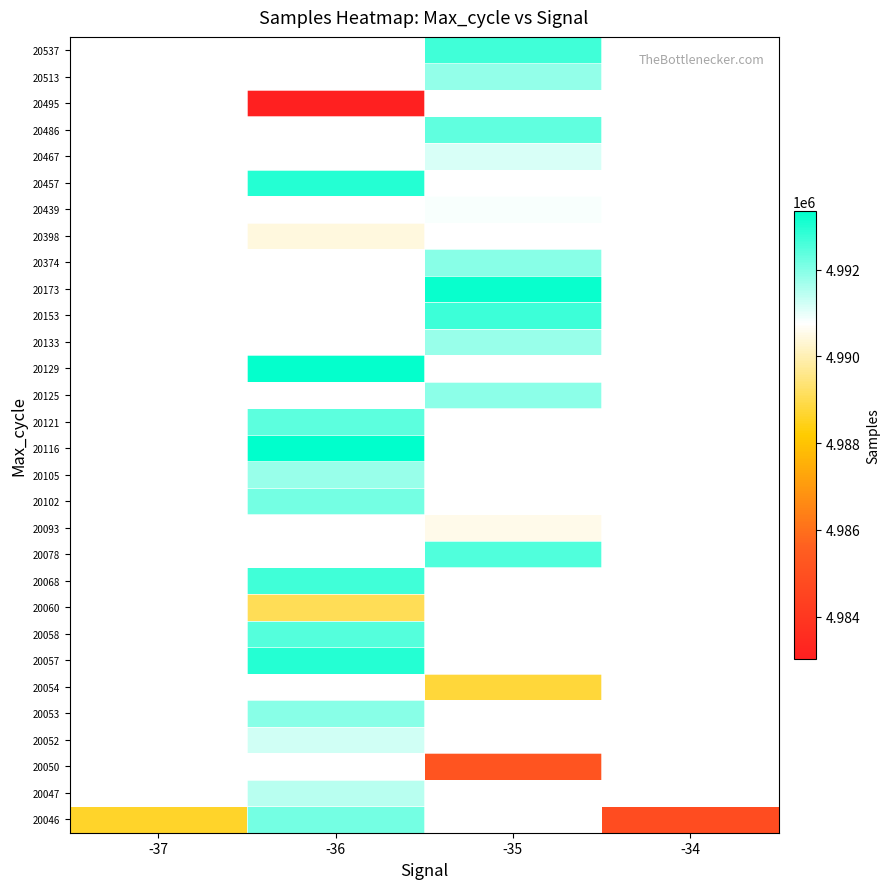

Between -34 and -37, which is larger?

-37